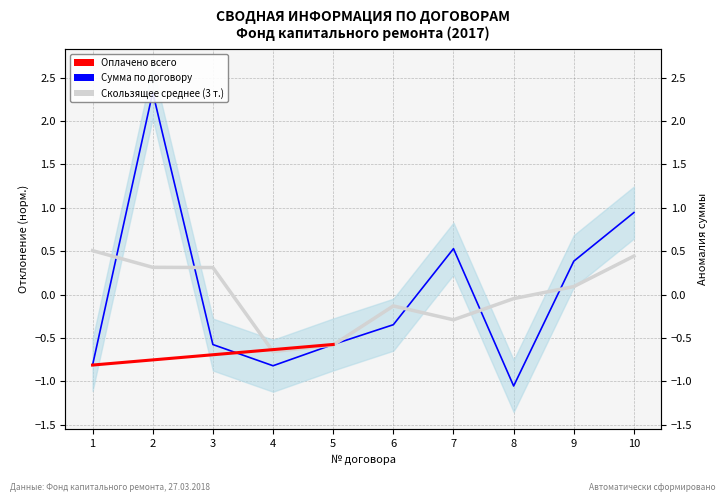

What is the smallest value displayed?

-1.1